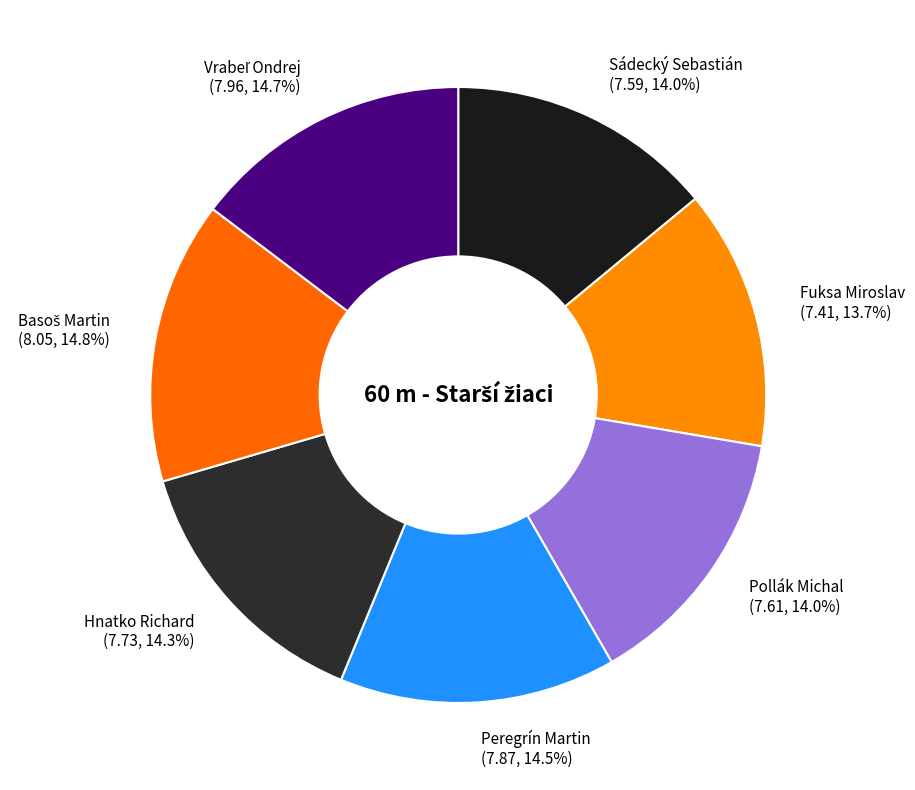

Do Sádecký Sebastián and Peregrín Martin together represent more than half of the pie?

No